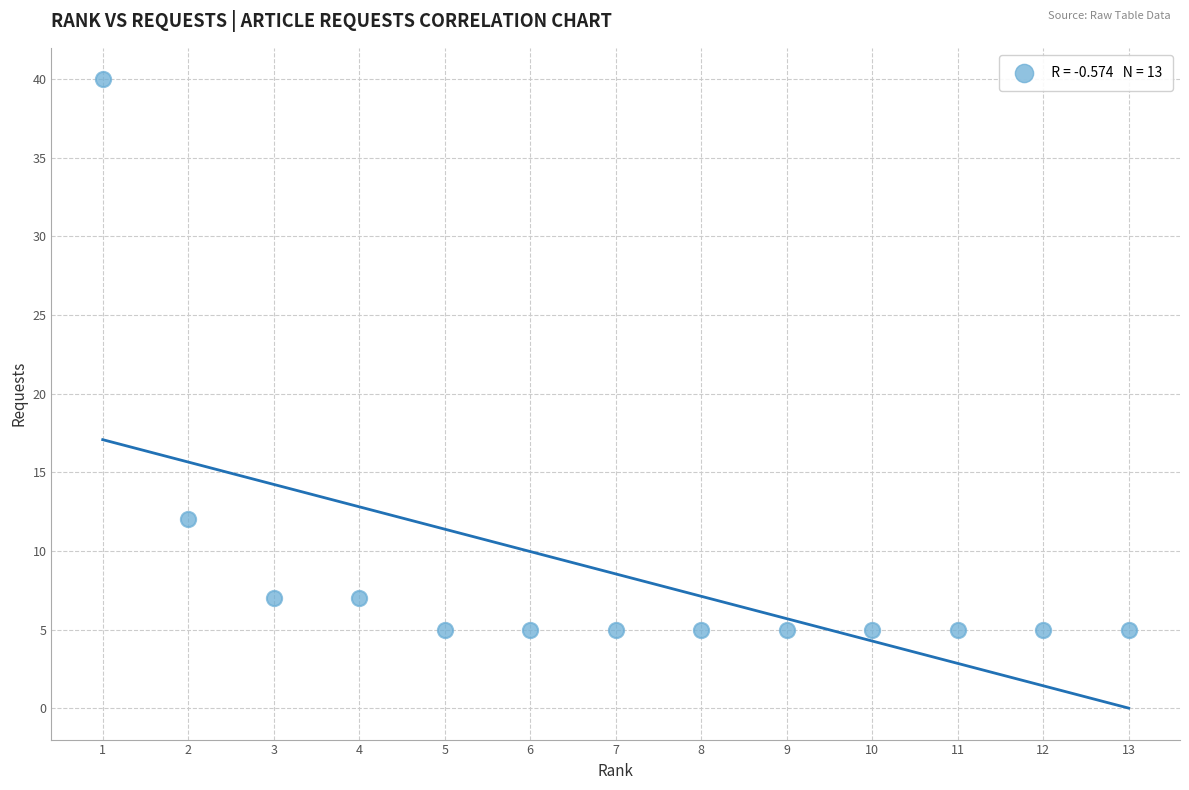

What is the range of Y values (max minus min)?

35